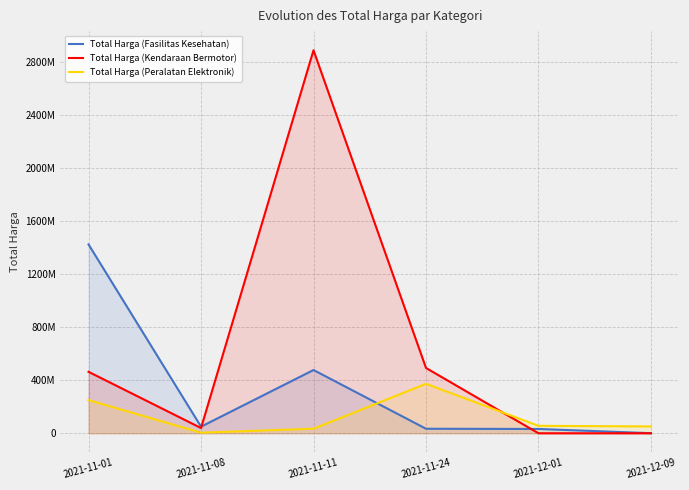

Does the chart have visible grid lines?

Yes